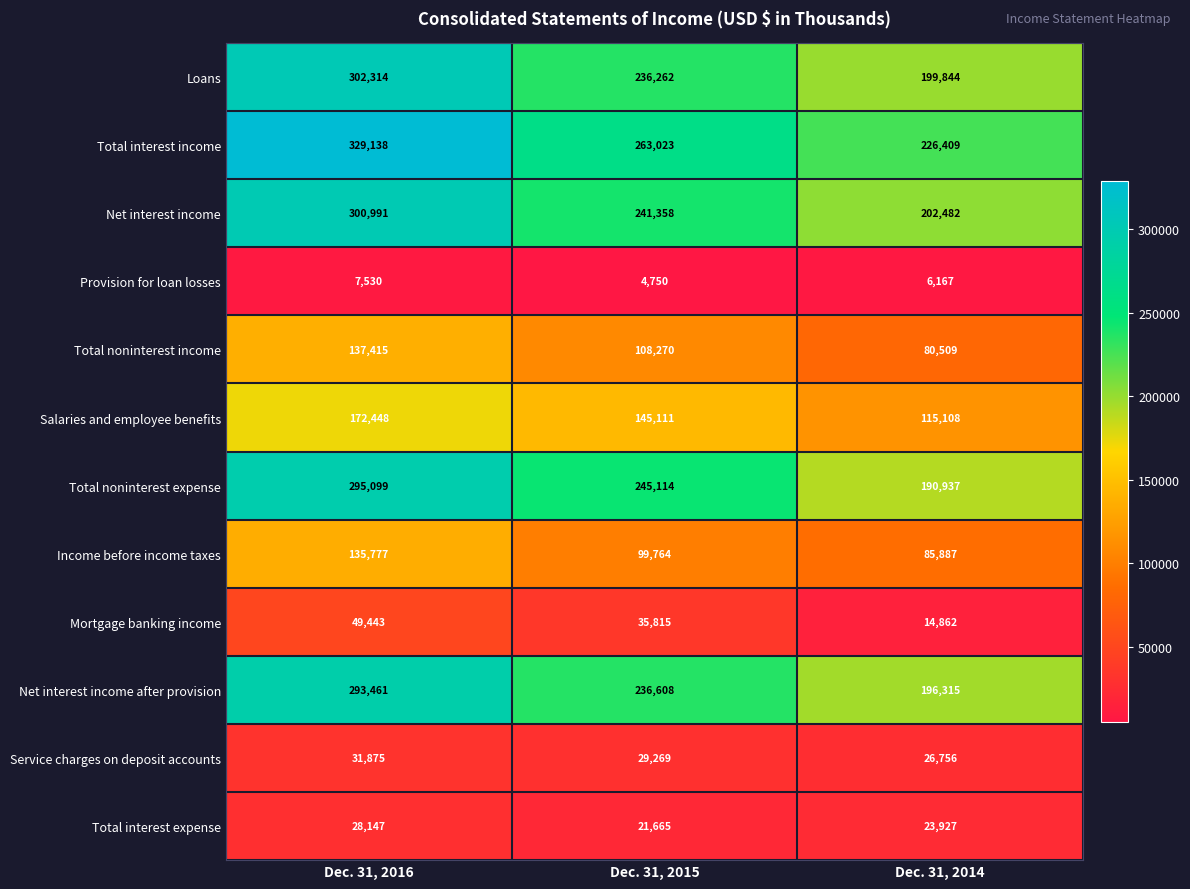

What is the total value across all series at Dec. 31, 2014?

1369203